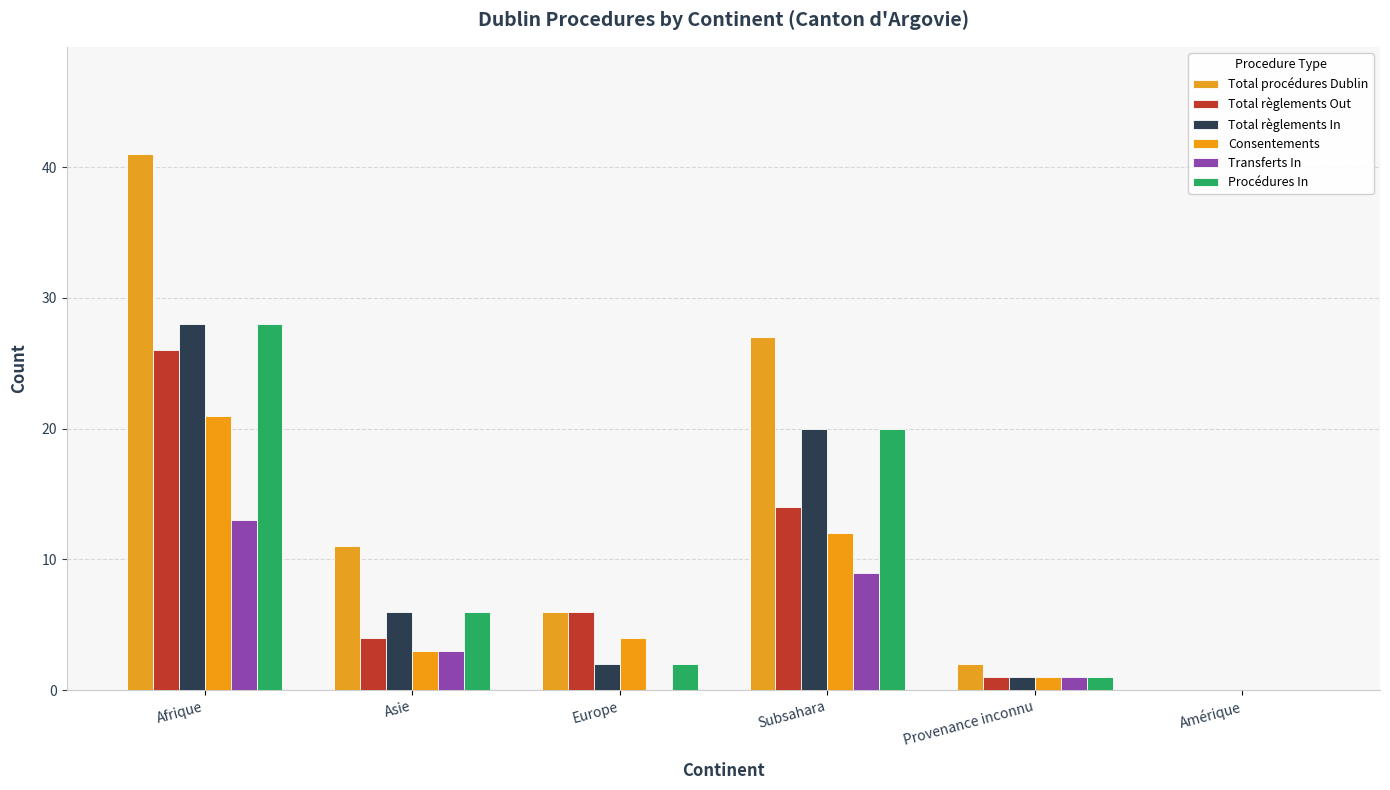

List the series in order of their peak value, highest first.

Total procédures Dublin, Total règlements In, Procédures In, Total règlements Out, Consentements, Transferts In